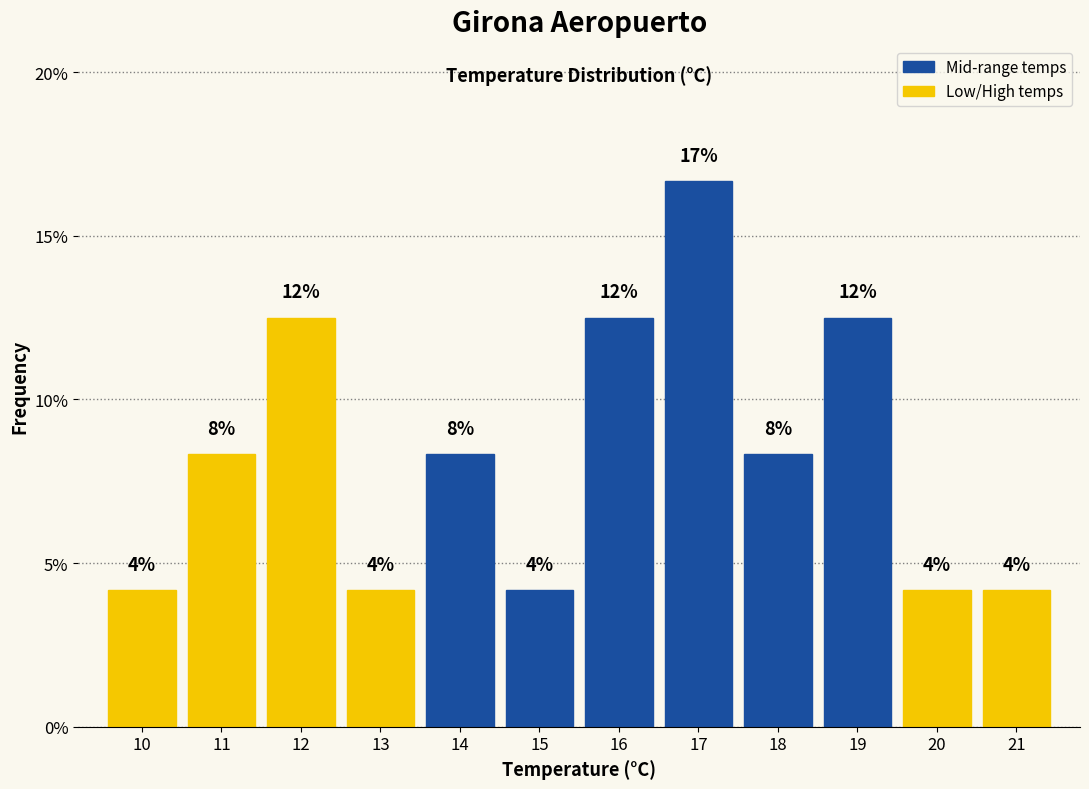

Does the chart contain any negative values?

No